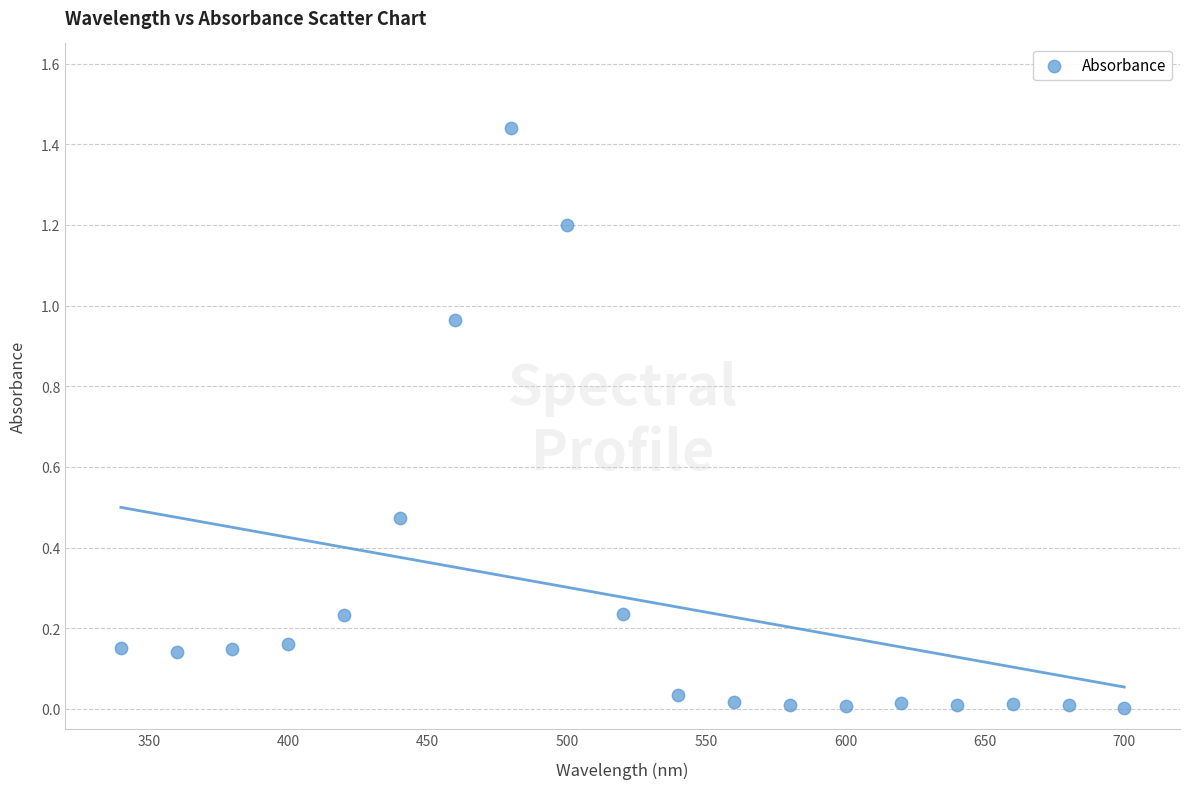

What is the range of X values (max minus min)?

360.0